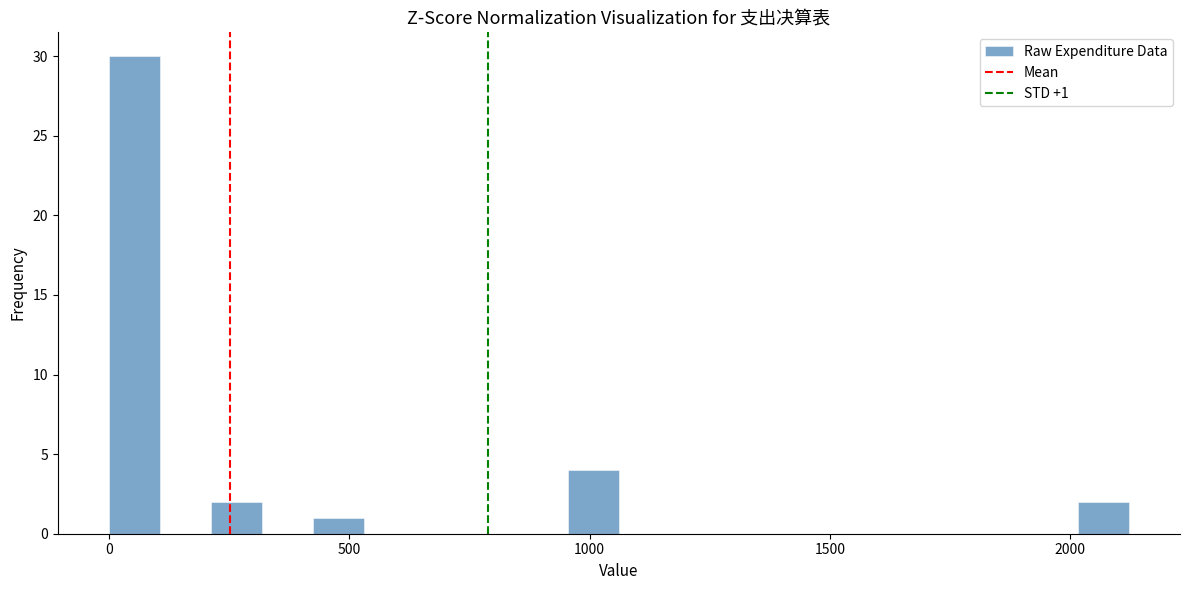

Around what value on the x-axis is the tallest bar? Give the approximate position of its centre, as read against the axis.

50